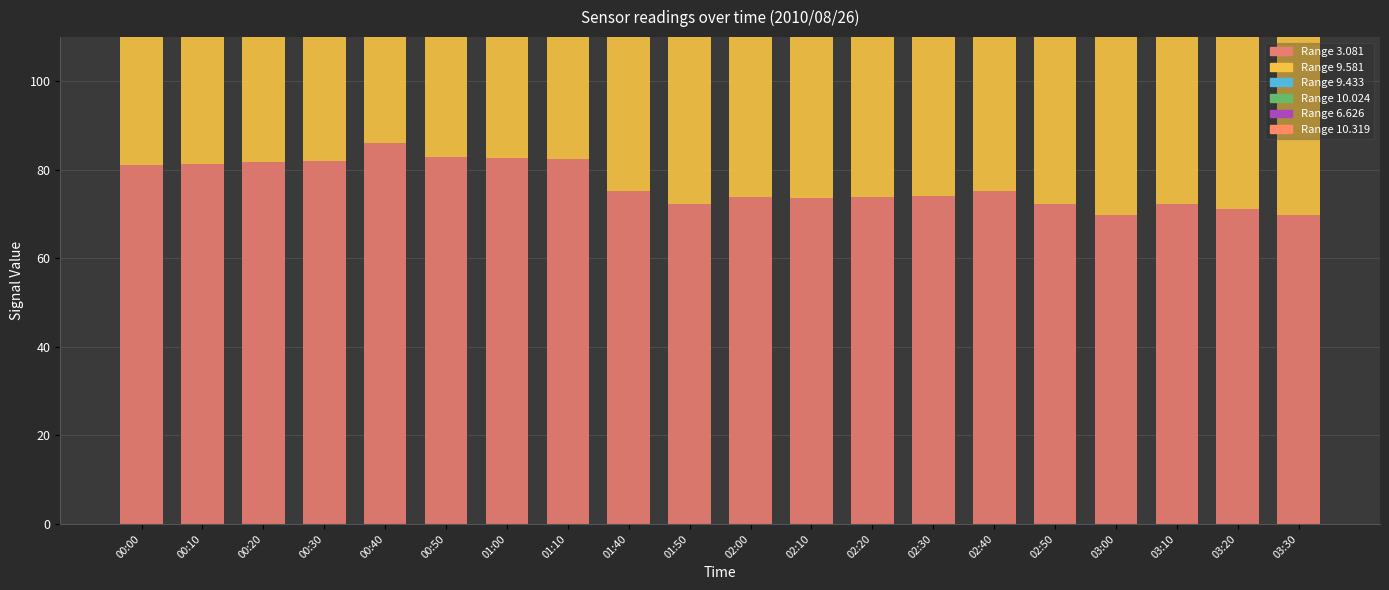

List the series in order of their peak value, lowest first.

Range 10.319, Range 9.581, Range 10.024, Range 9.433, Range 6.626, Range 3.081